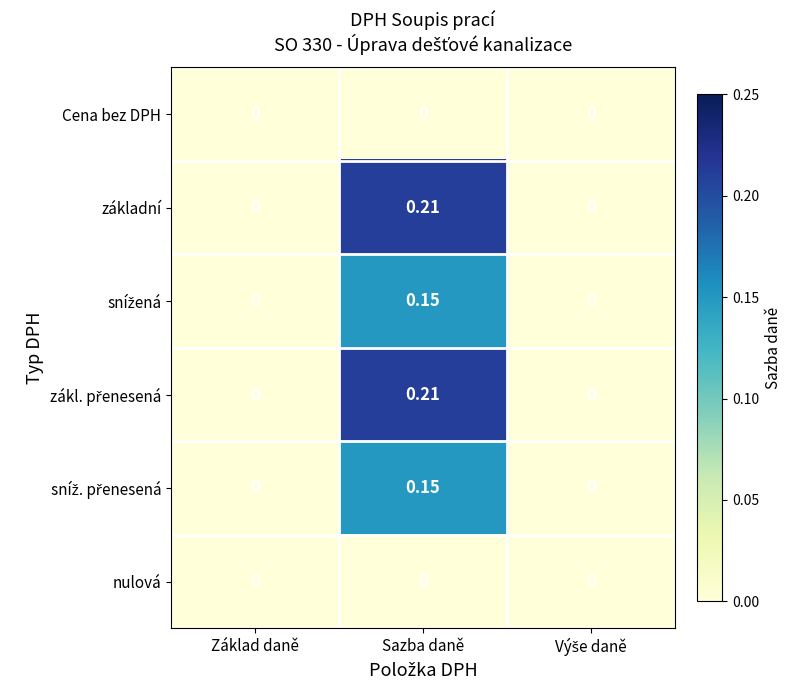

At which category is the sum across all series the highest?

Sazba daně